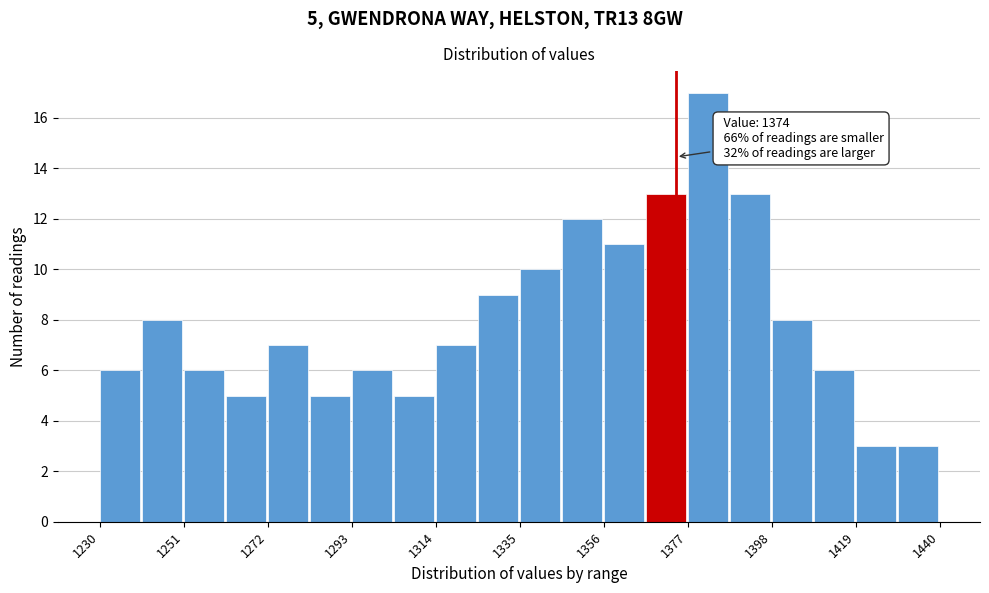

Around what value on the x-axis is the tallest bar? Give the approximate position of its centre, as read against the axis.

1380